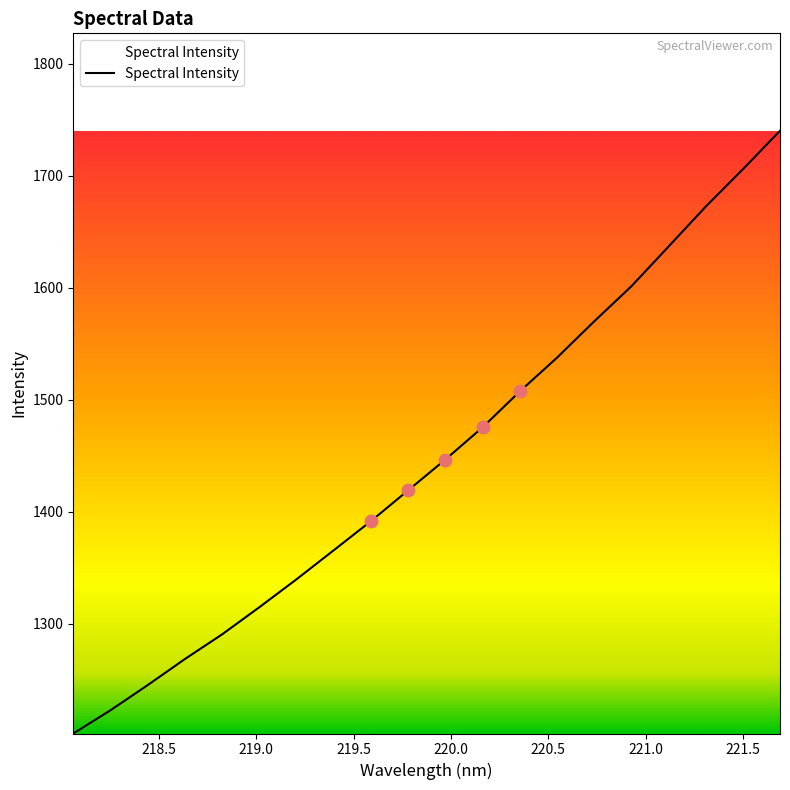

What is the minimum value shown in the chart?

1202.0